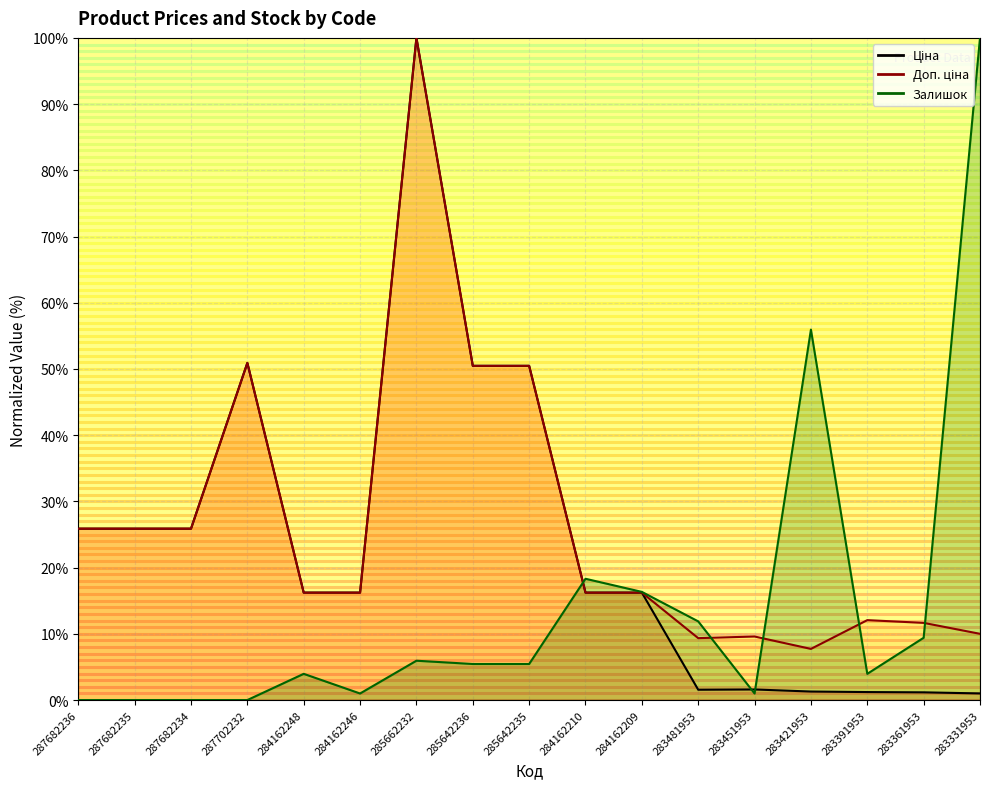

What is the difference between the highest and lowest values at 287702232?

50.9